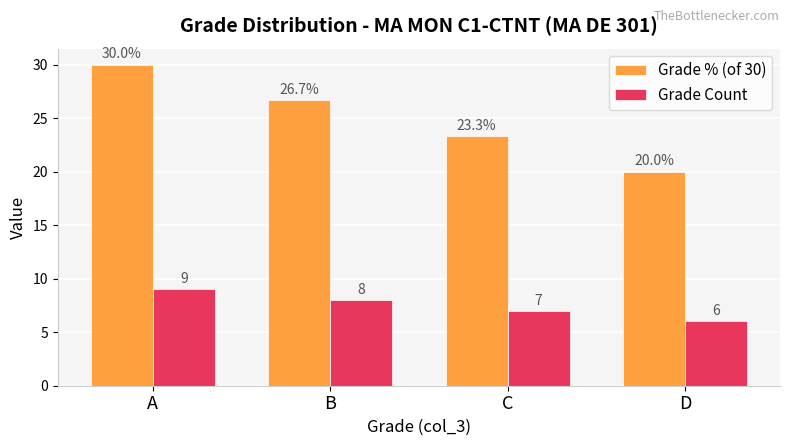

Which series has the largest total across all categories?

Grade % (of 30)